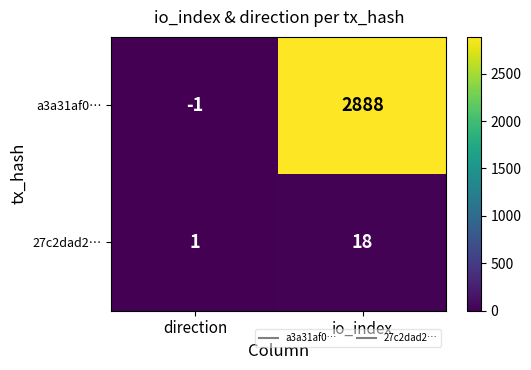

Which series has the largest total across all categories?

a3a31af0…